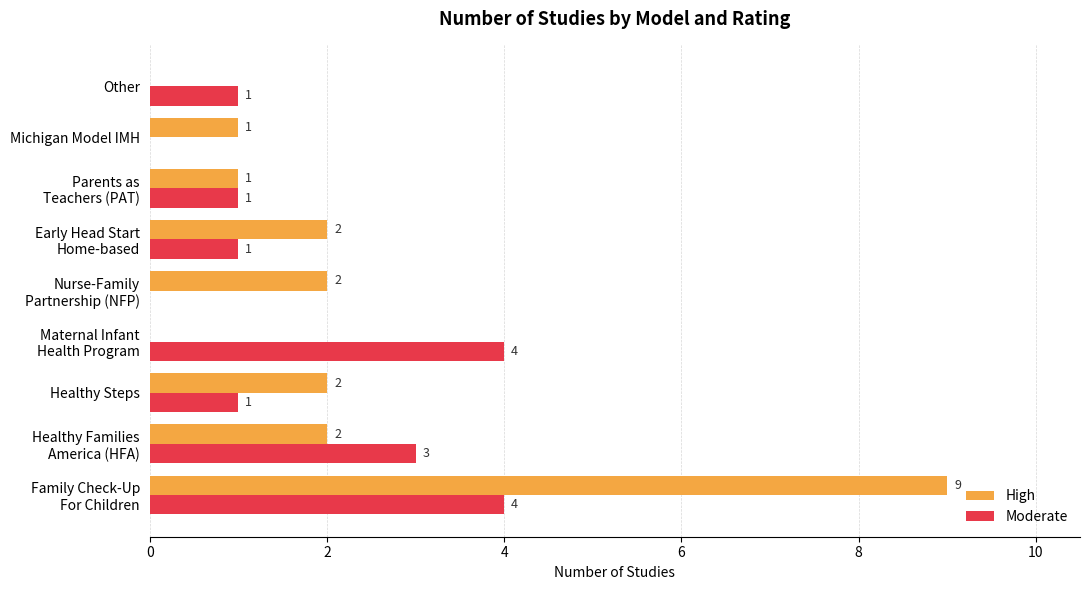

What is the highest value of the Moderate series?

4